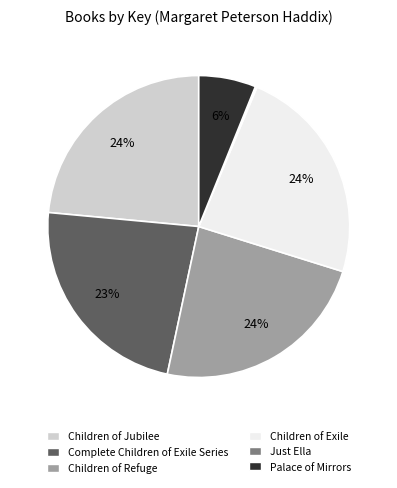

True or false: Children of Exile accounts for 29% of the total.

False